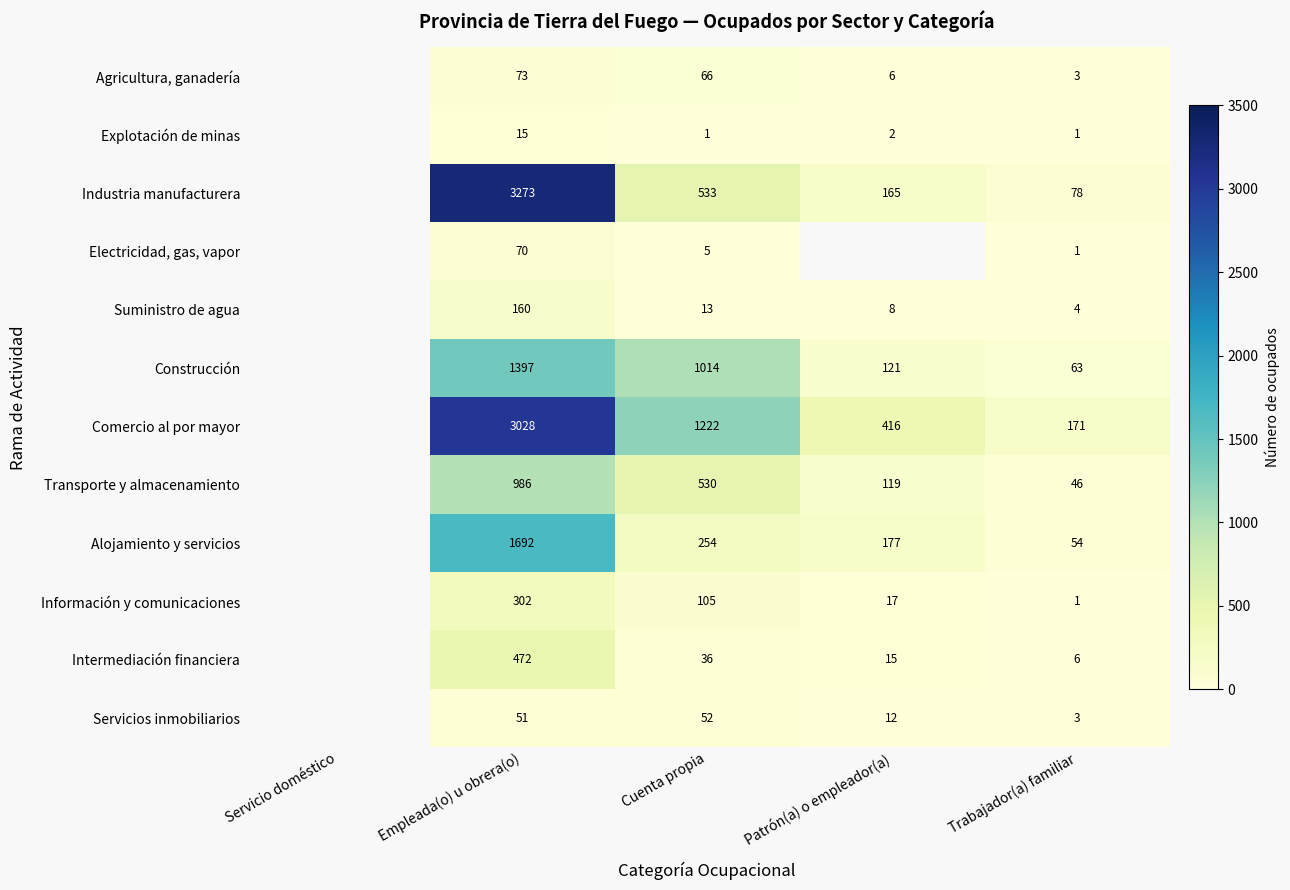

Between Trabajador(a) familiar and Patrón(a) o empleador(a), which is larger?

Patrón(a) o empleador(a)